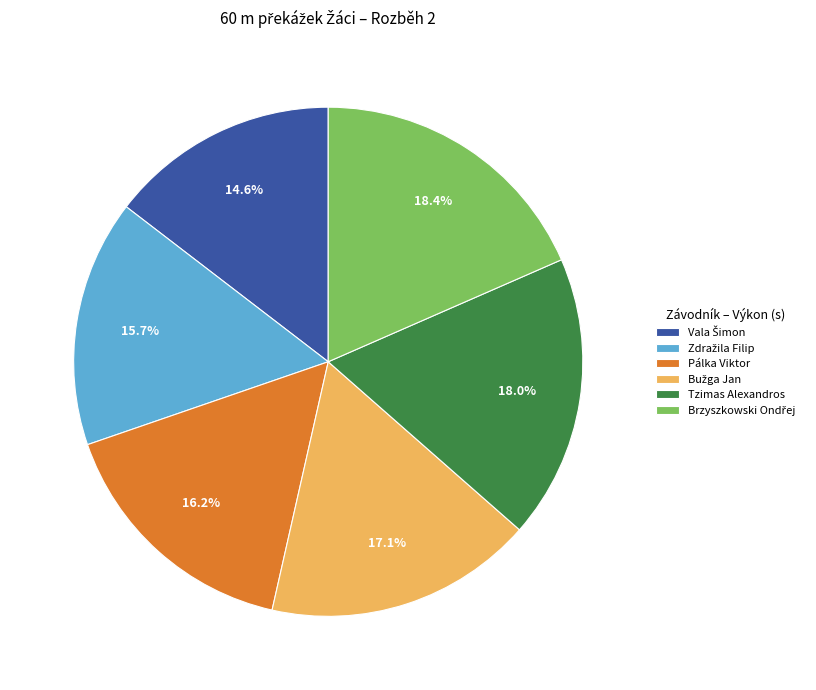

Count the number of slices in the pie.

6